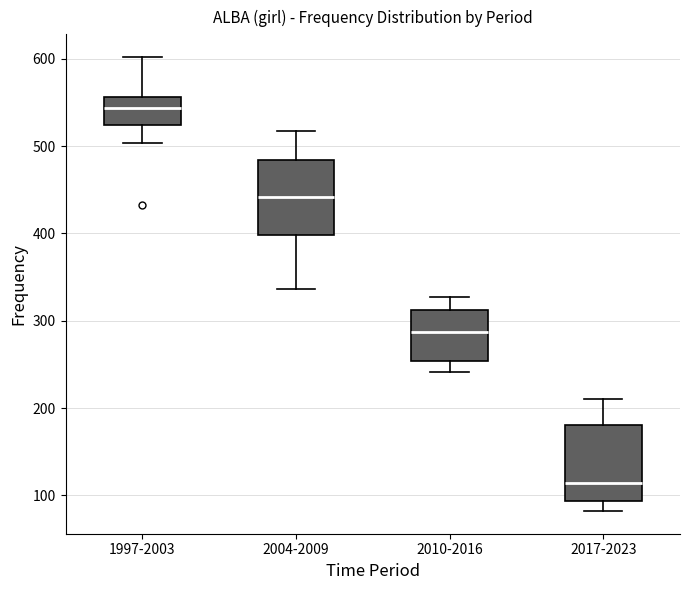

Which box's median line is the highest?

1997-2003